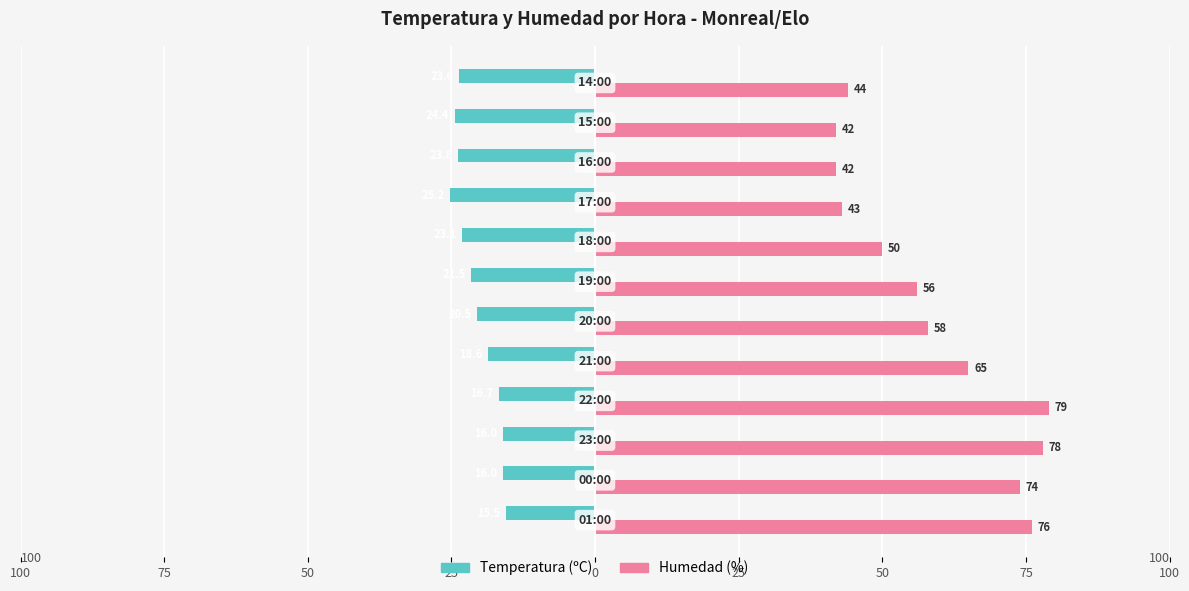

What are all the series names shown in the legend?

Temperatura (ºC), Humedad (%)